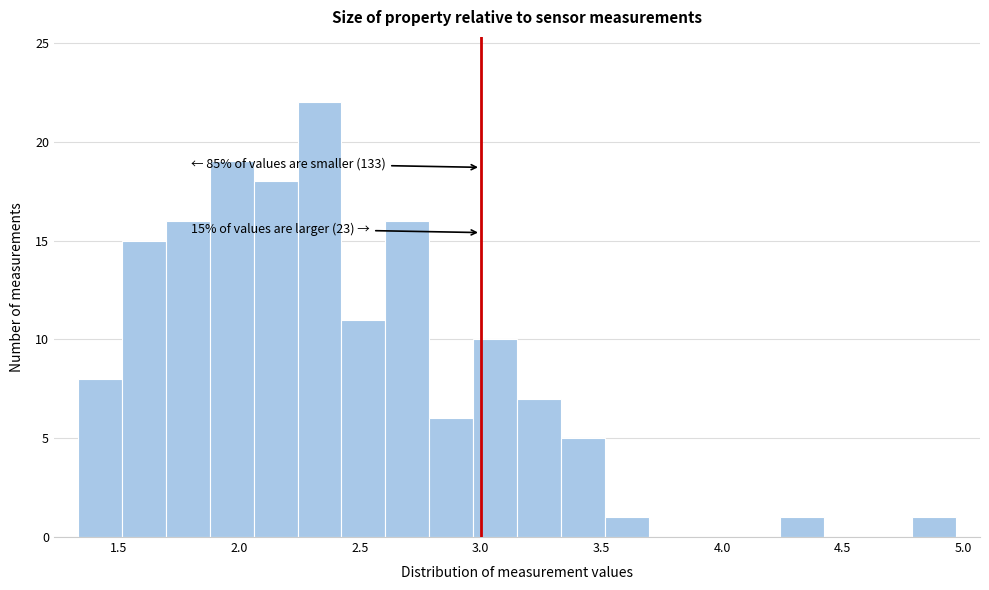

Around what value on the x-axis is the tallest bar? Give the approximate position of its centre, as read against the axis.

2.35